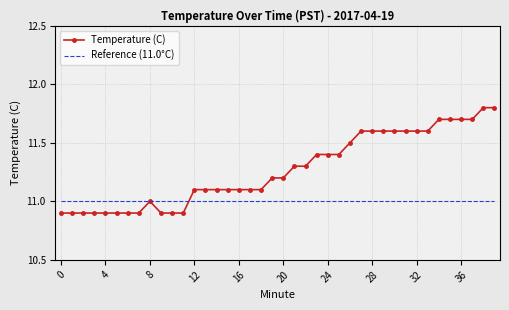

Which series has the widest spread of values?

Temperature (C)